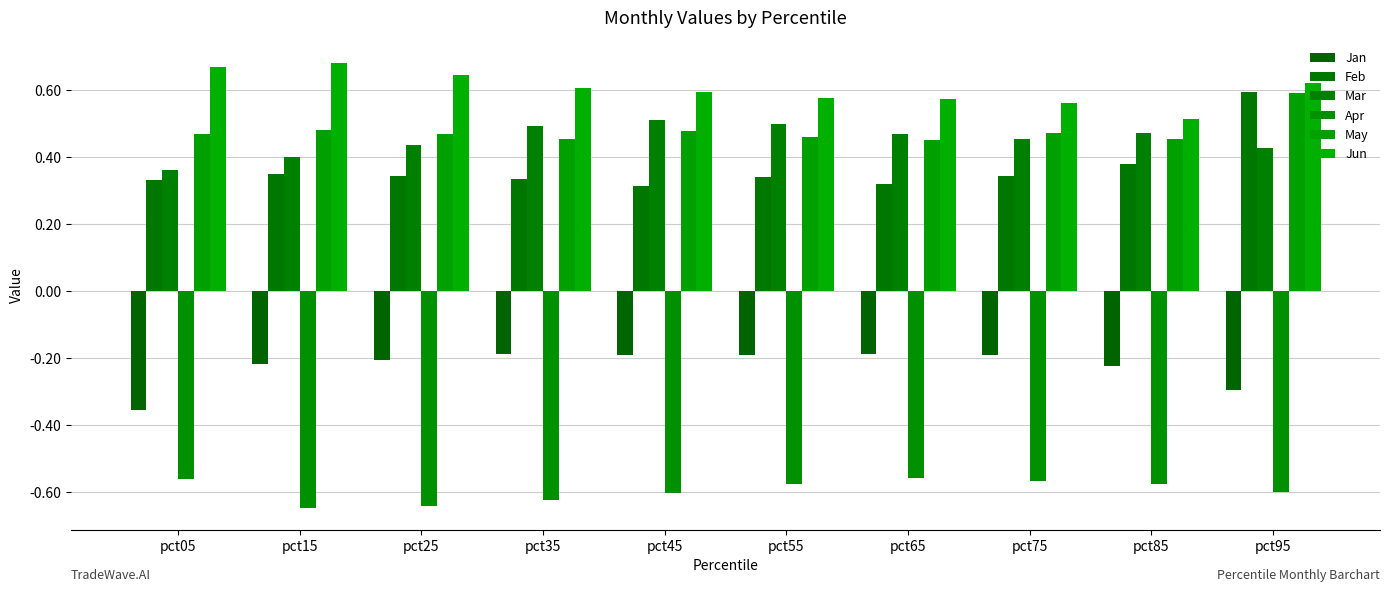

The value of Jan at pct95 is -0.3. True or false?

True